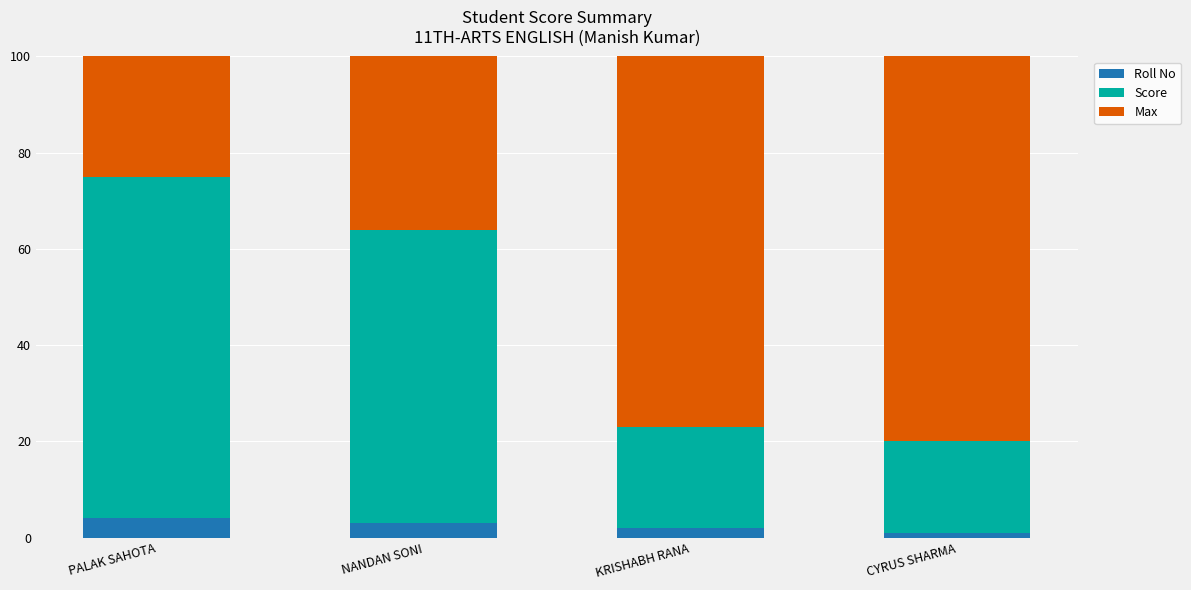

Reading left to right, list all the values displayed in this chart.

Roll No: PALAK SAHOTA=4	NANDAN SONI=3	KRISHABH RANA=2	CYRUS SHARMA=1
Score: PALAK SAHOTA=71	NANDAN SONI=61	KRISHABH RANA=21	CYRUS SHARMA=19
Max: PALAK SAHOTA=80	NANDAN SONI=80	KRISHABH RANA=80	CYRUS SHARMA=80